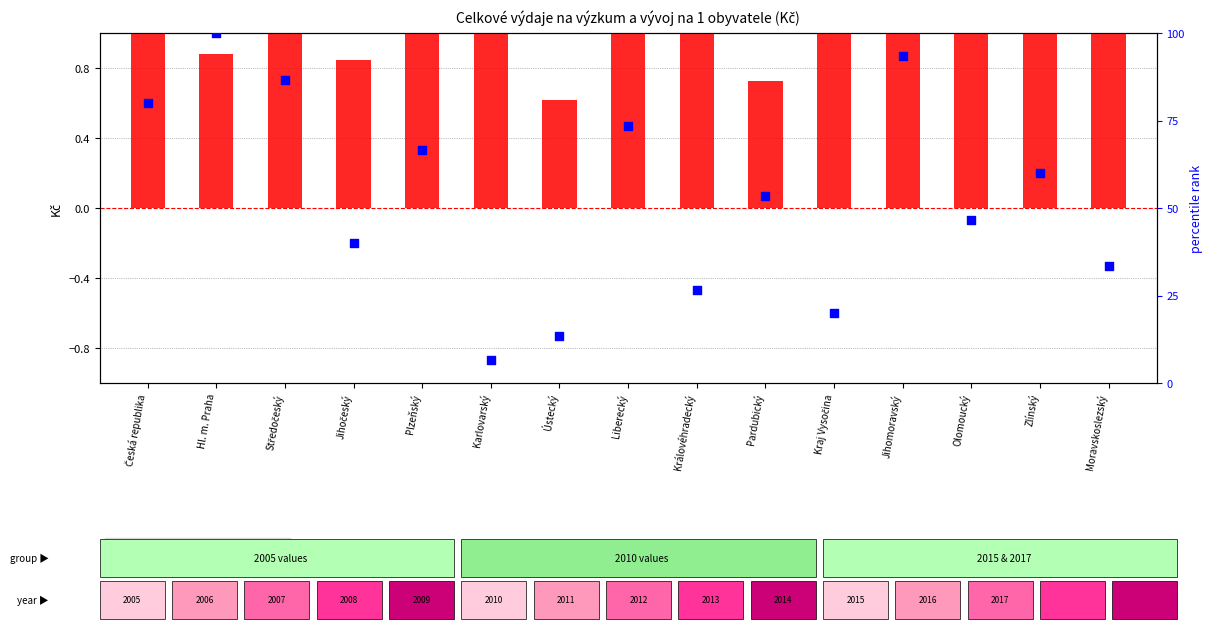

What is the total value across all series at Ústecký?

14.0